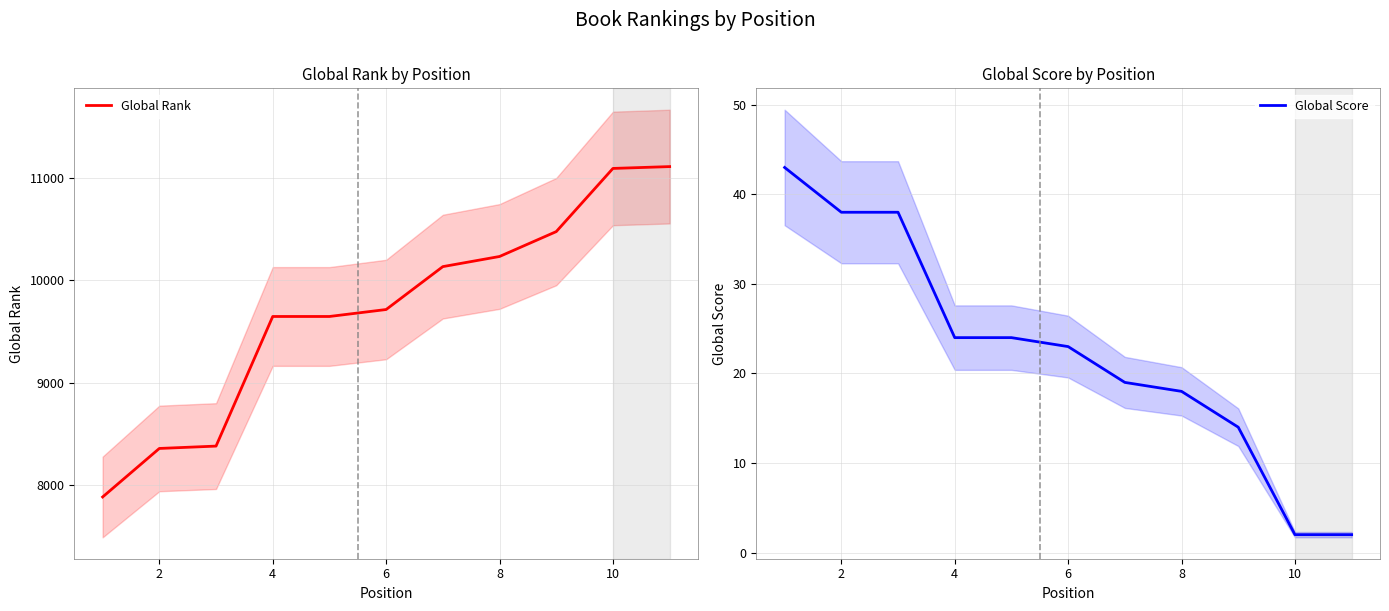

What is the difference between the second highest and minimum values in the Global Rank series?

3209